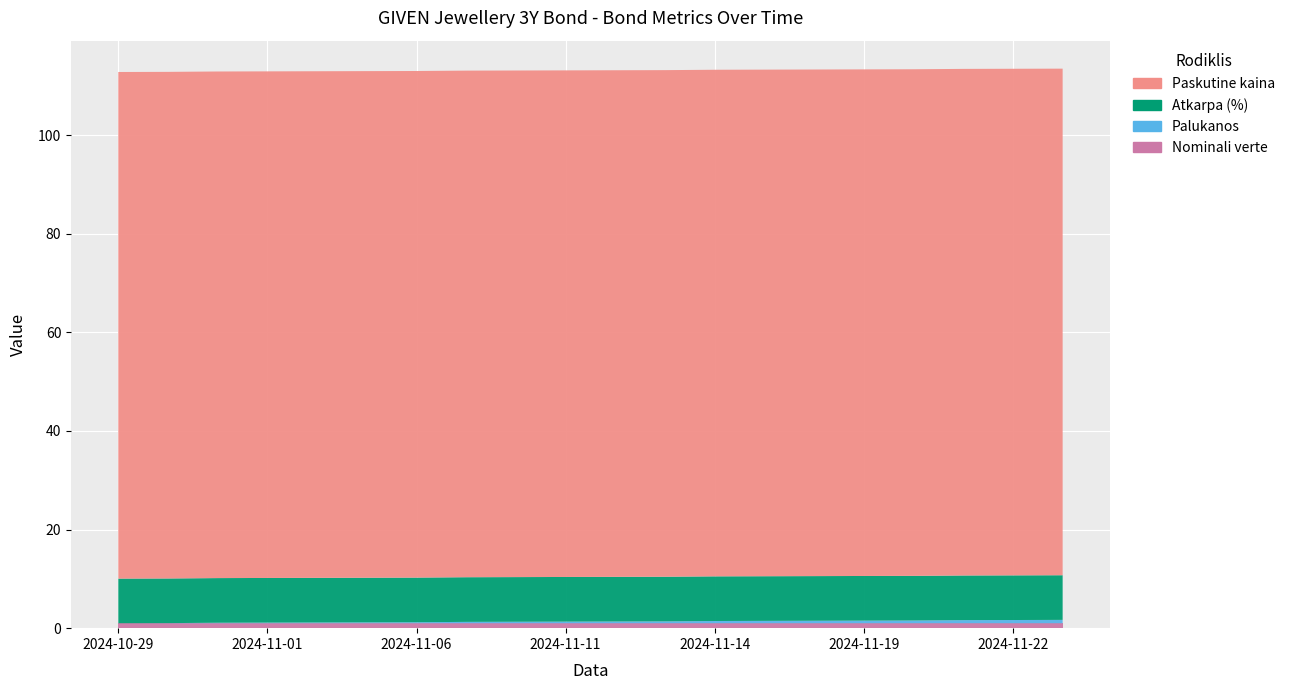

True or false: Atkarpa (%) and Nominali verte intersect in this chart.

False